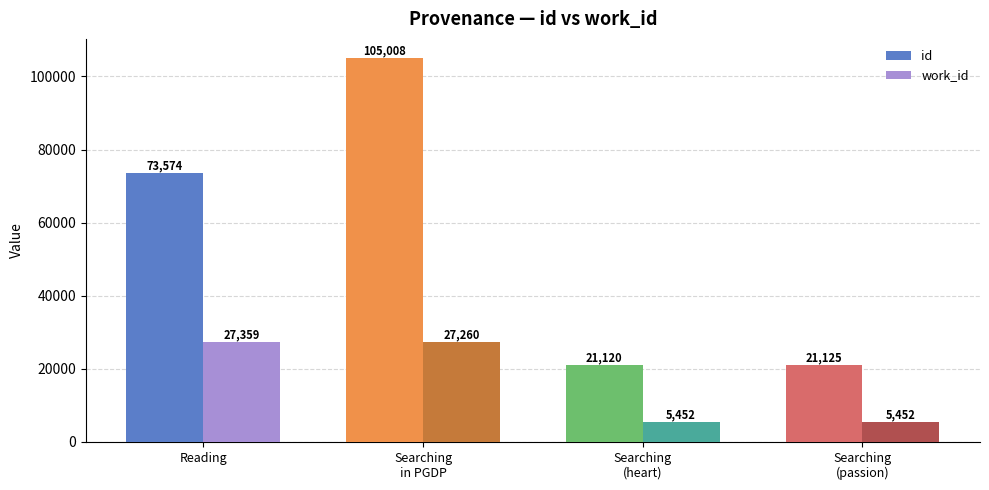

Which series has the largest total across all categories?

id